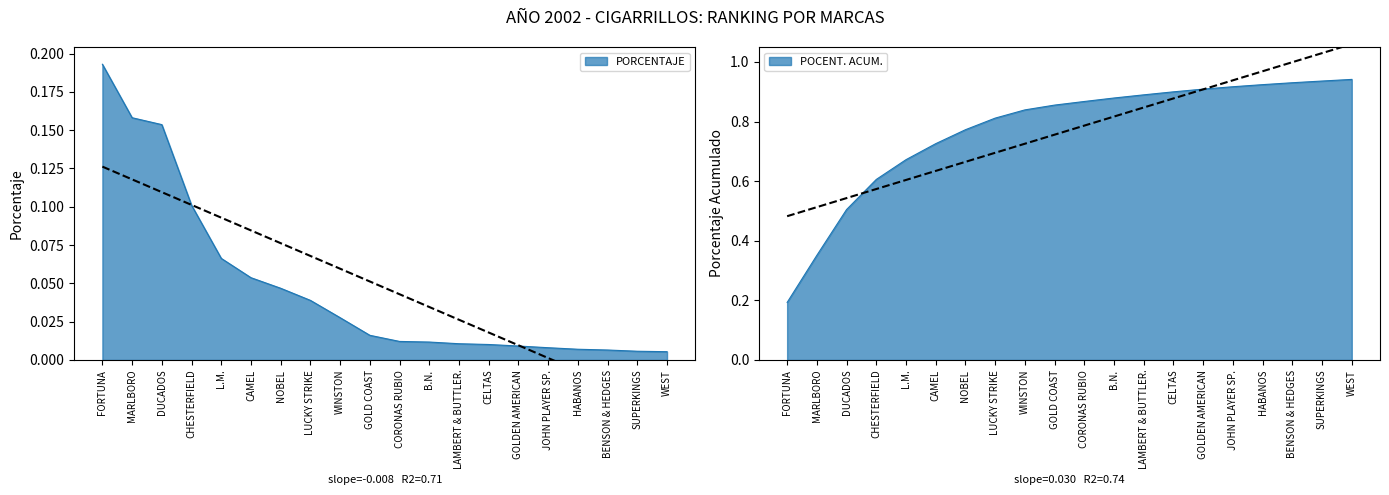

How many lines are shown in the chart?

2